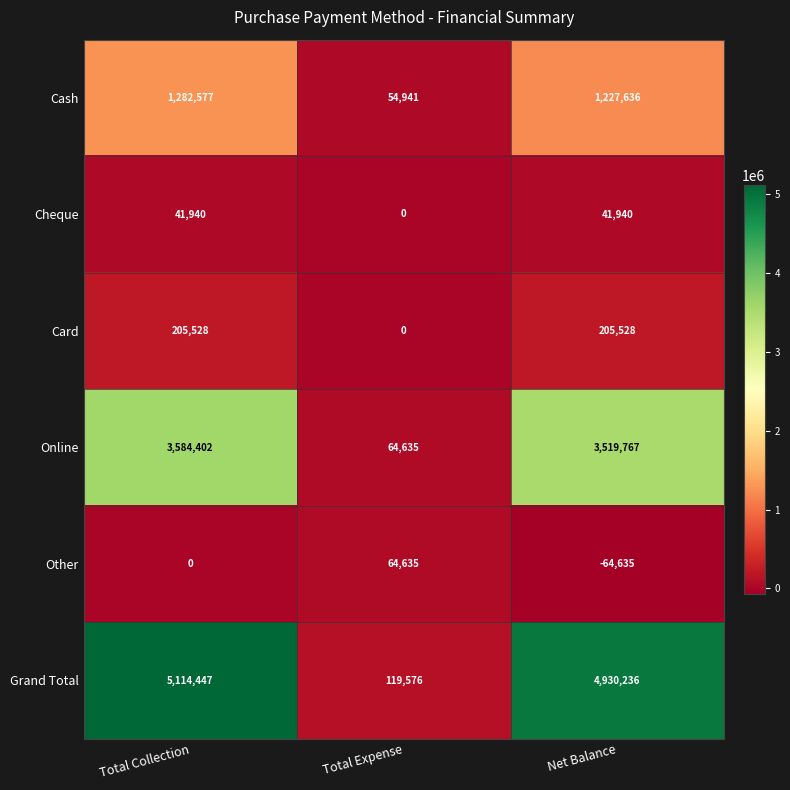

Where is Cash nearest to the value 668759?

Net Balance